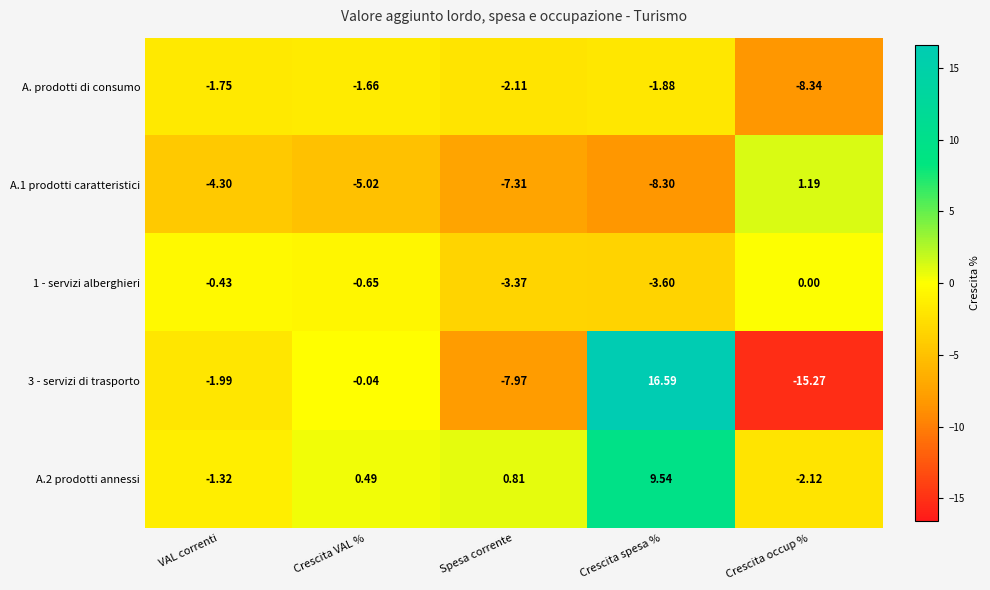

Where is 3 - servizi di trasporto nearest to the value 0?

Crescita VAL %